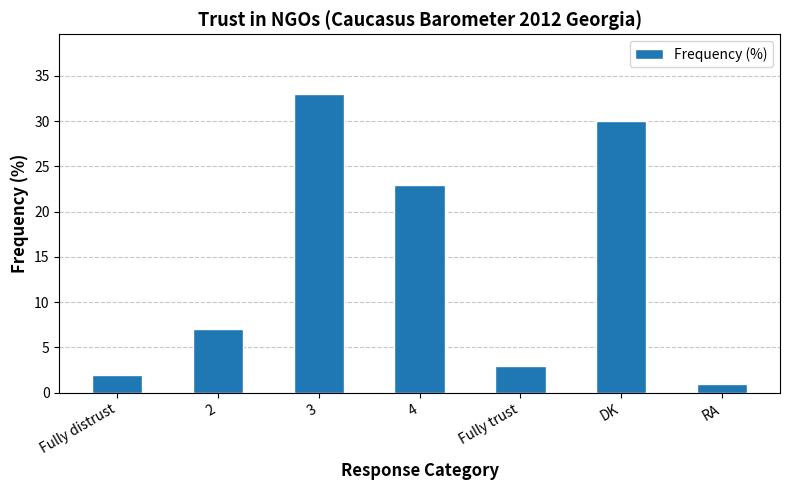

Rank the categories by value from highest to lowest.

3, DK, 4, 2, Fully trust, Fully distrust, RA